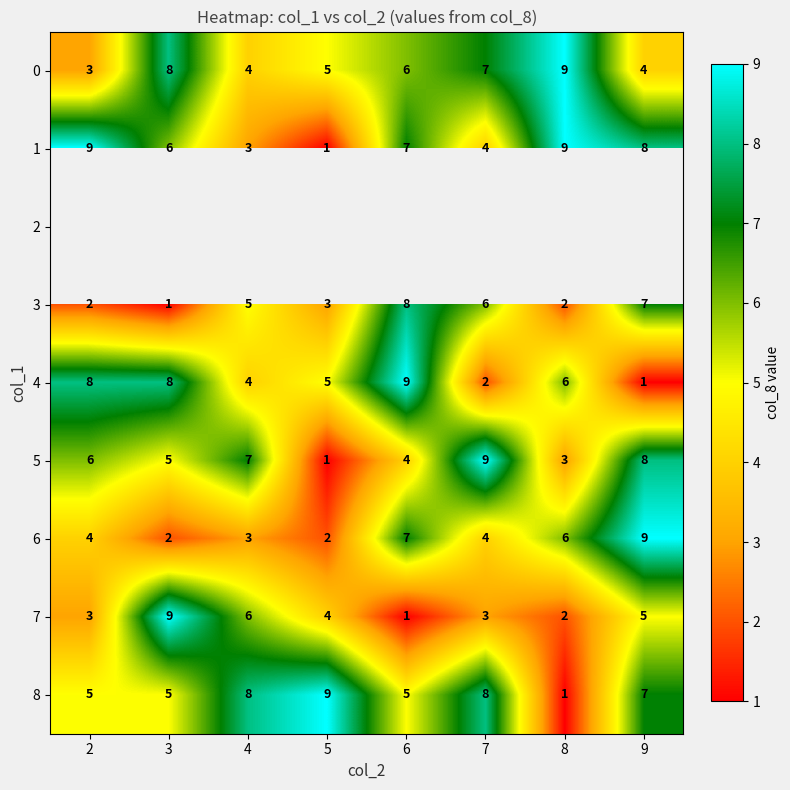

Is the value of 4 at 8 greater than the value of 5 at 7?

No